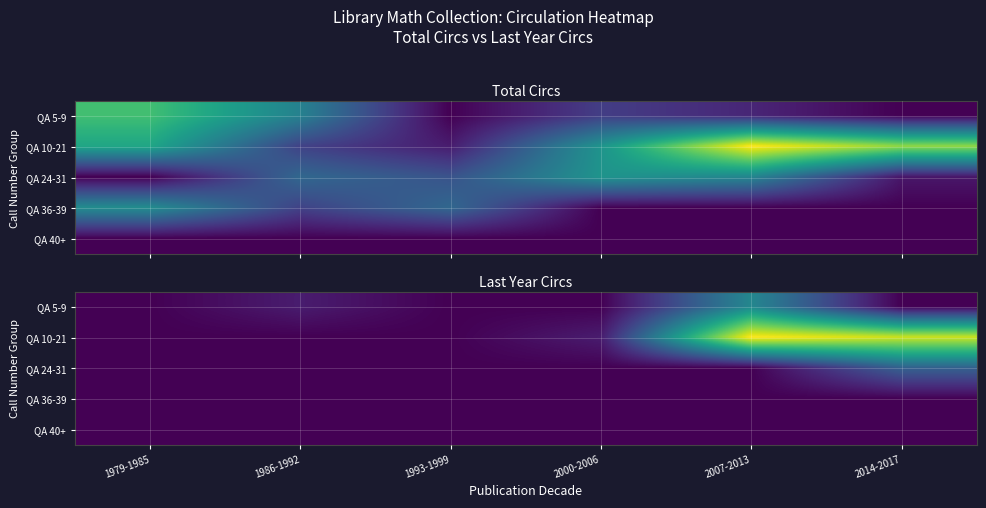

The QA 5-9 series shows 3 at 2000-2006. True or false?

False